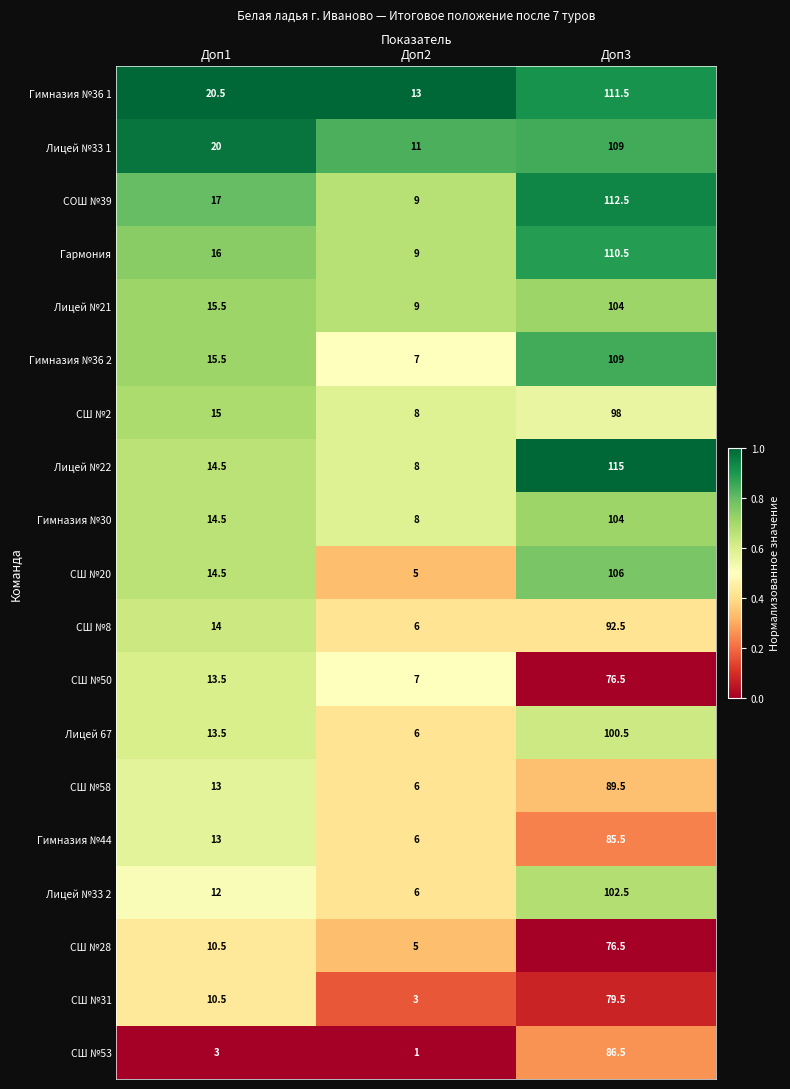

What is the spread (max minus min) of values at Доп1?

17.5